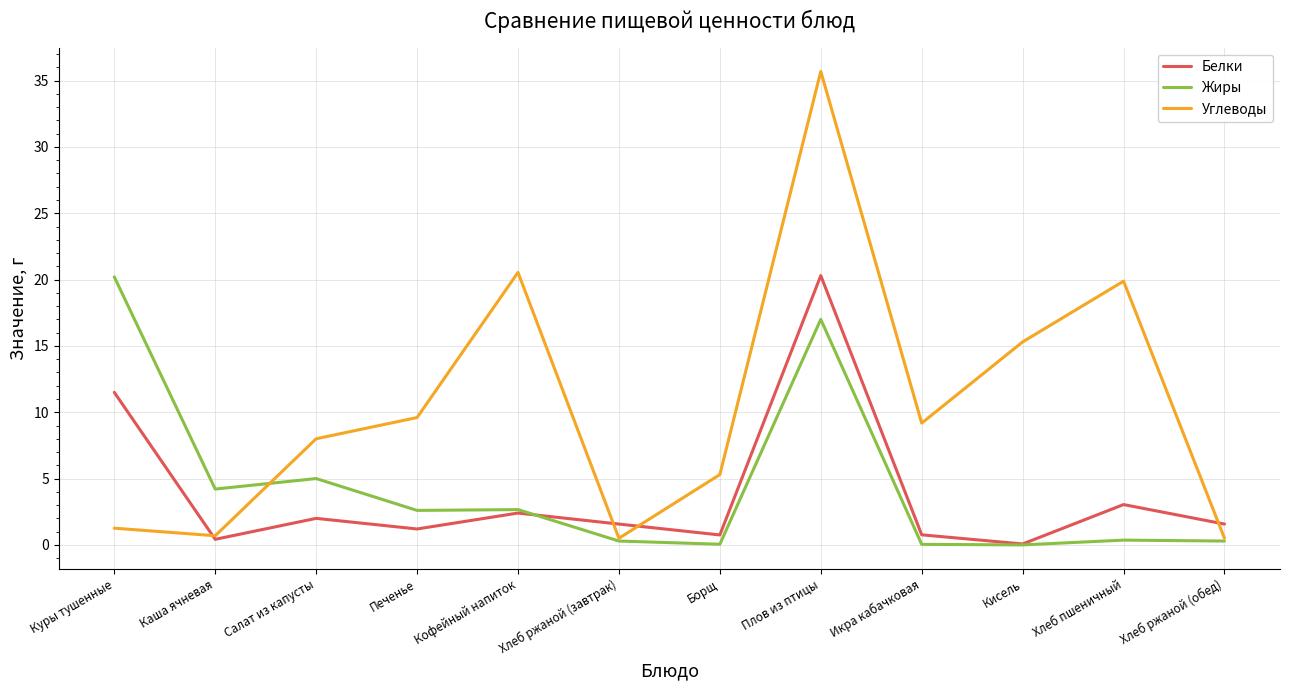

What value does the Углеводы series have at Икра кабачковая?

9.2